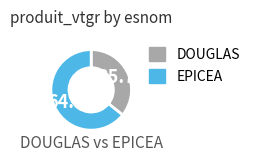

Is there any slice that represents more than half of the pie?

Yes